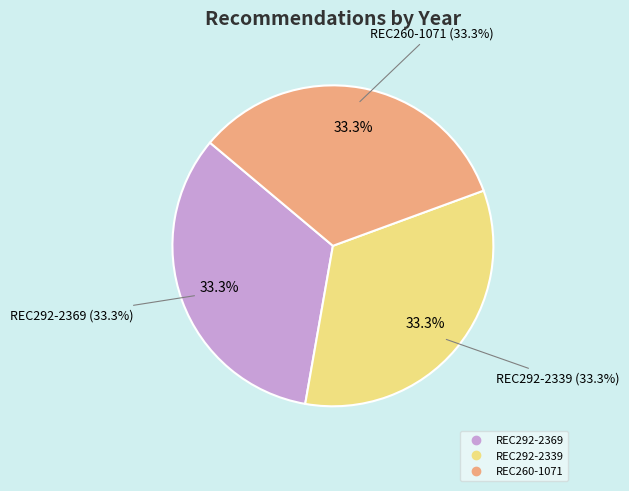

Count the number of slices in the pie.

3